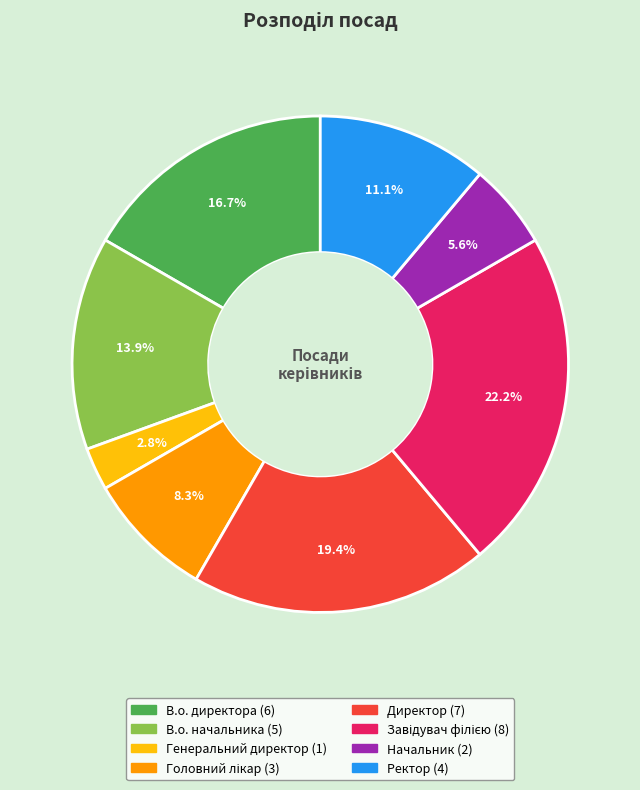

To the nearest percent, what is the difference between the largest and smallest slice percentages?

19%